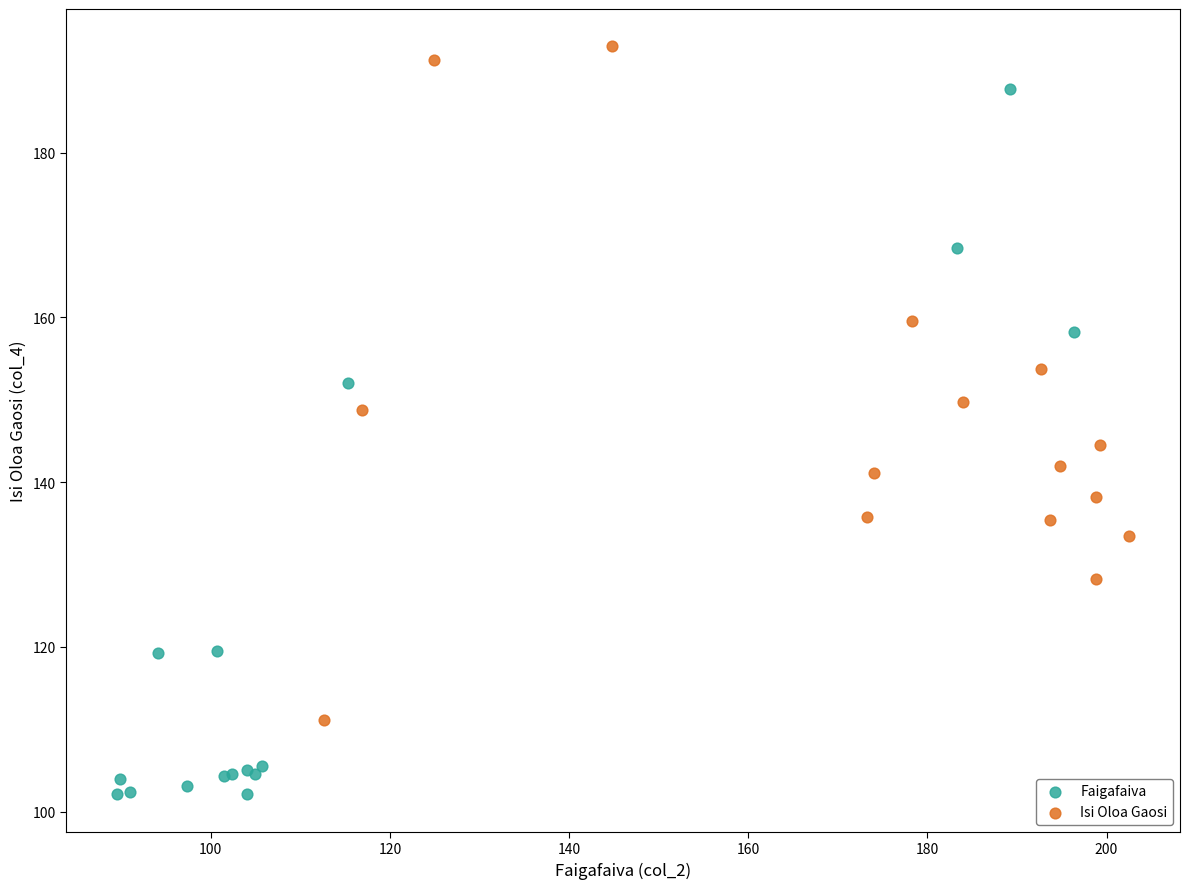

Which series has the largest Y range (max minus min)?

Faigafaiva